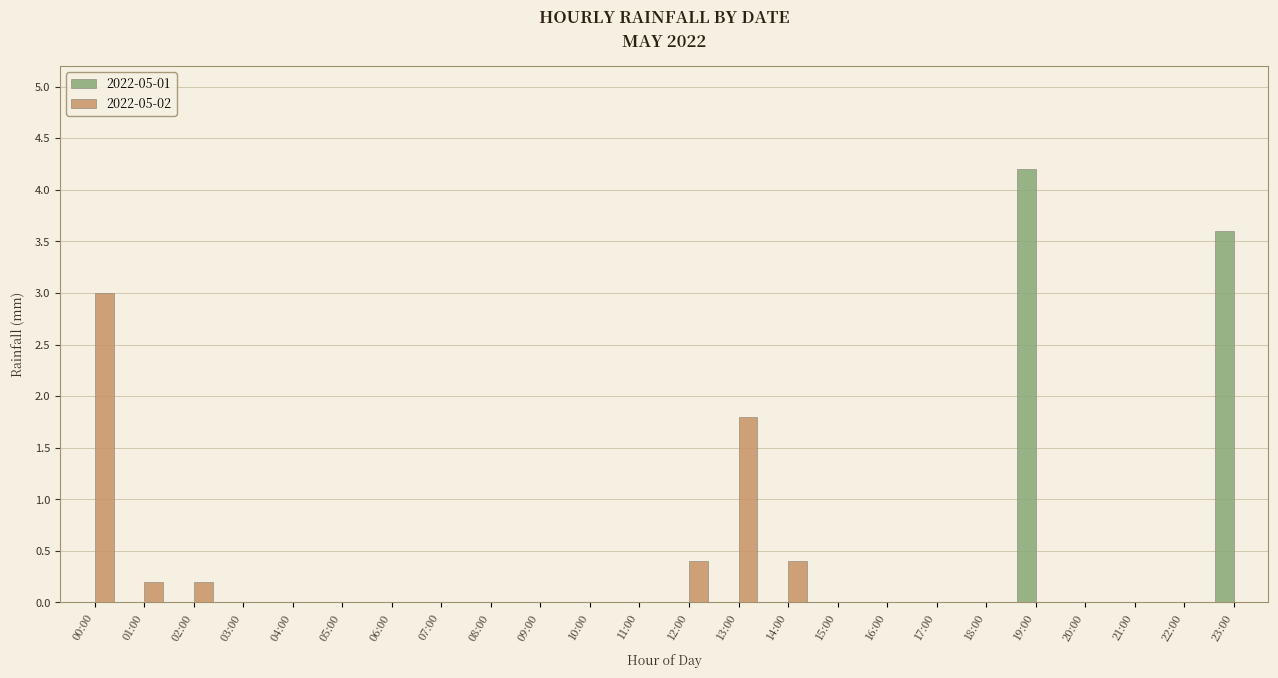

What is the maximum value shown in the chart?

4.2